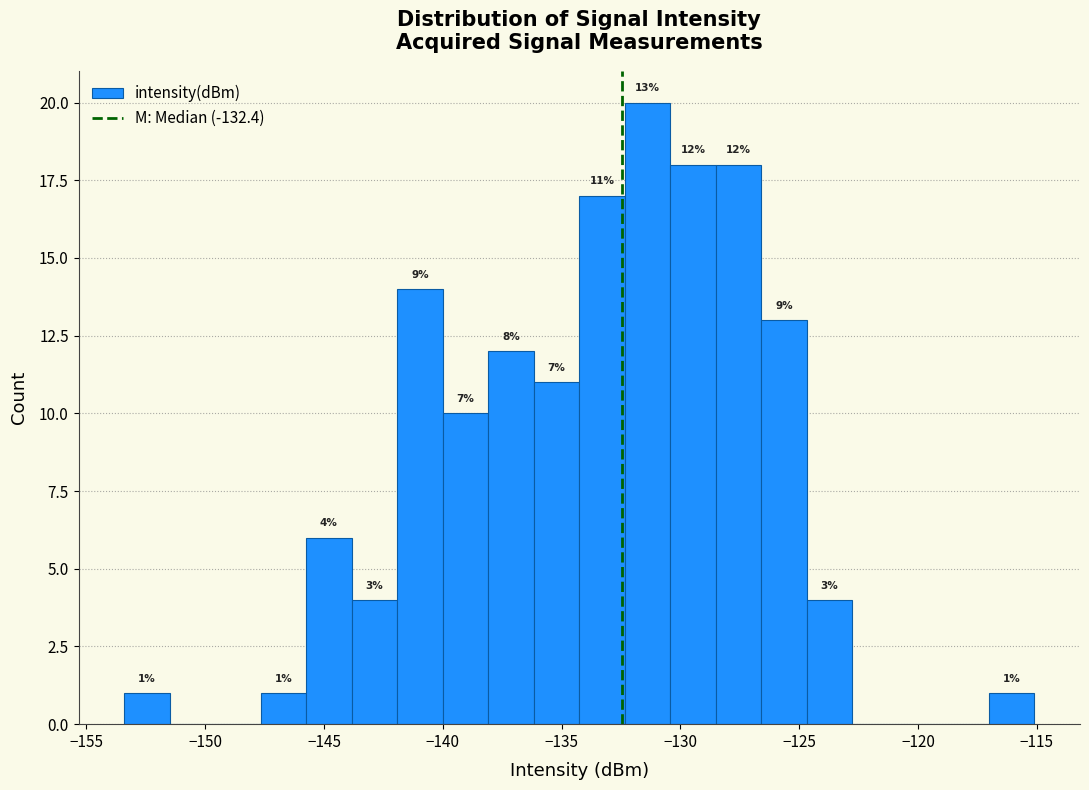

Read against the x-axis, roughly where is the centre of the tallest bar?

-131.5